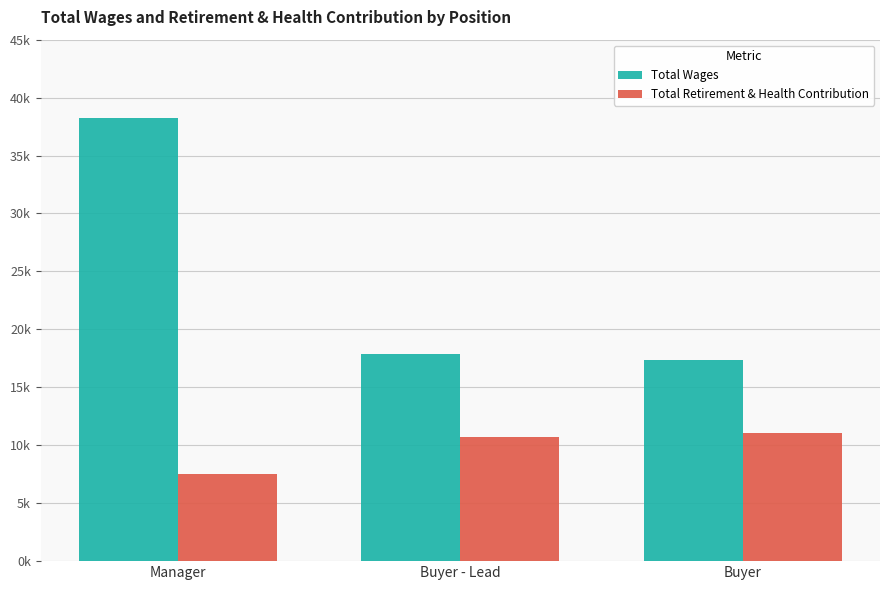

What are all the series names shown in the legend?

Total Wages, Total Retirement & Health Contribution